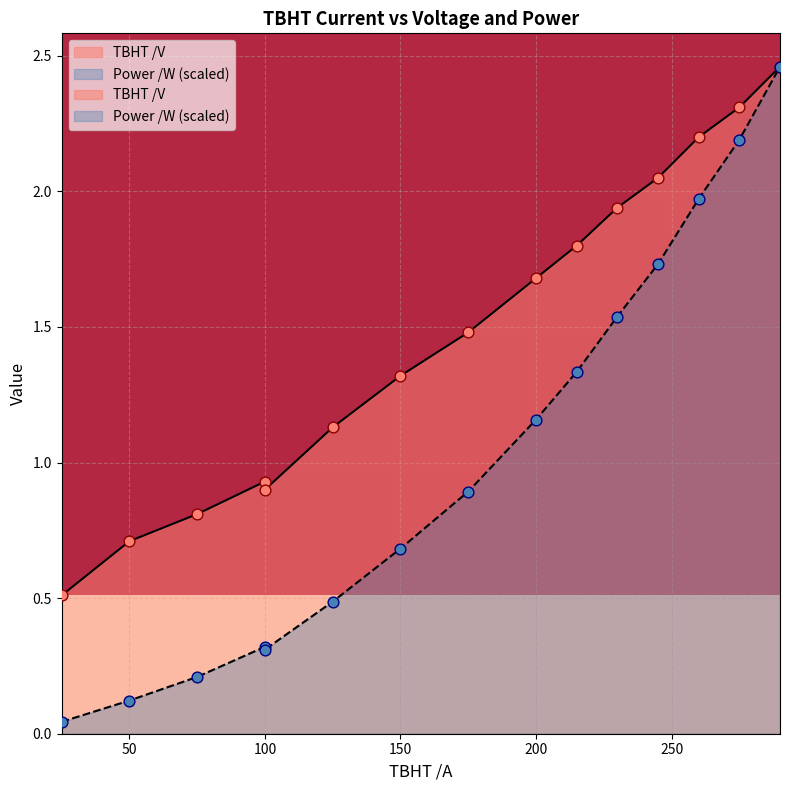

Which series has the largest Y range (max minus min)?

Power /W